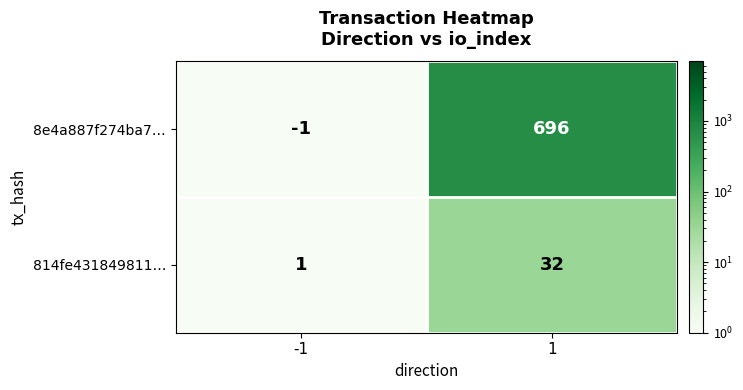

What is the difference between the 8e4a887f274ba7… values at 1 and -1?

697